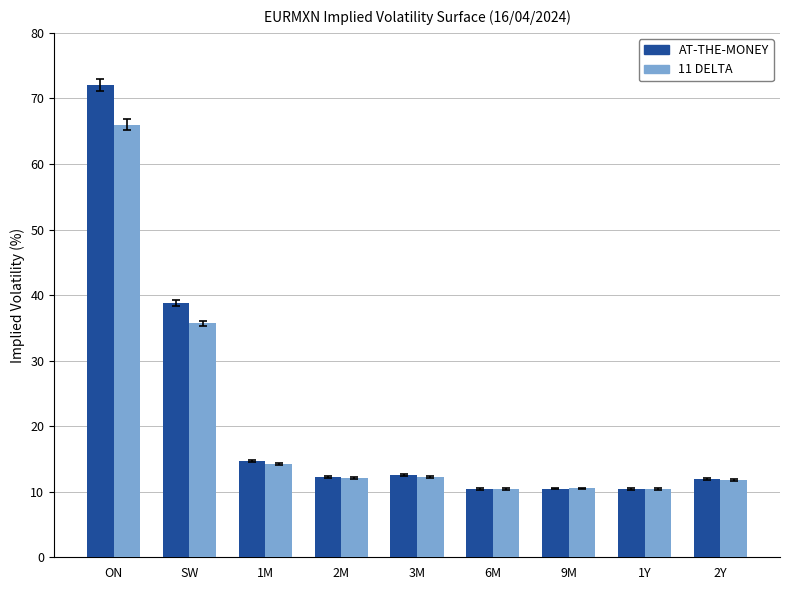

What is the minimum value for 11 DELTA?

10.4